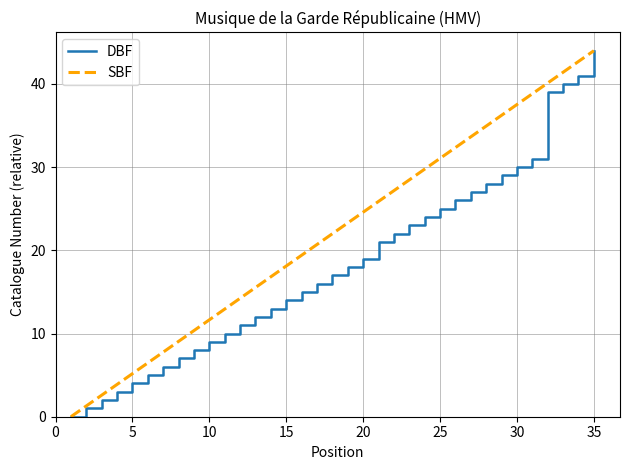

What is the maximum value shown in the chart?

44.0